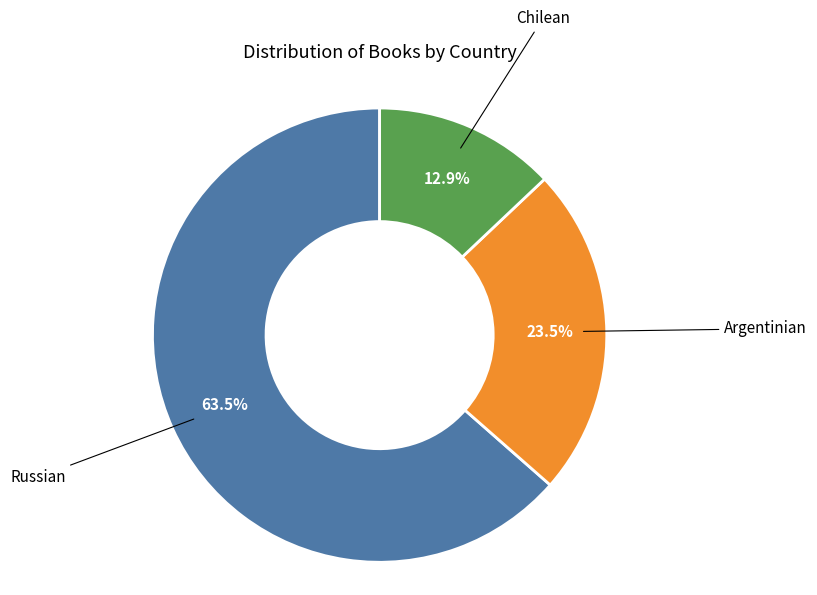

Is there a majority slice in this chart?

Yes